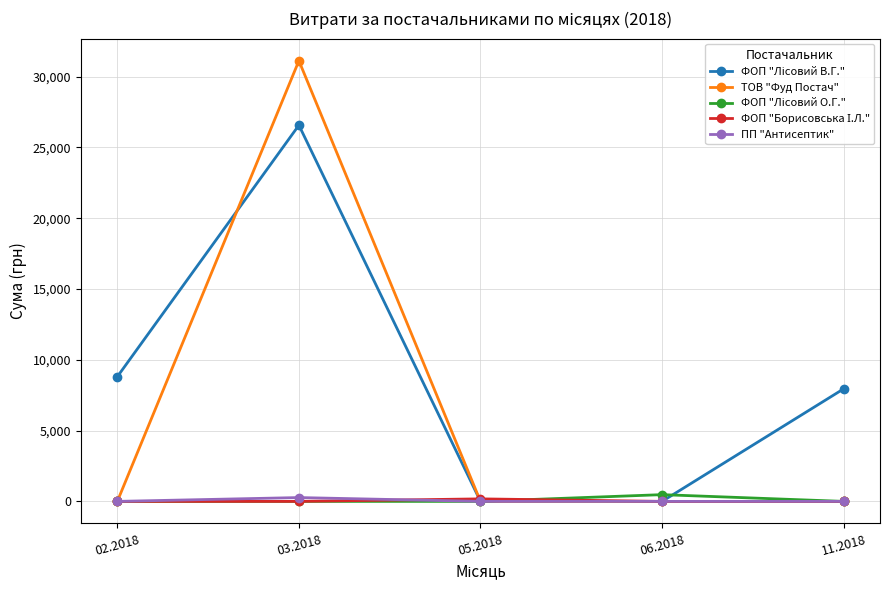

What is the label of the 4th point from the right?

03.2018